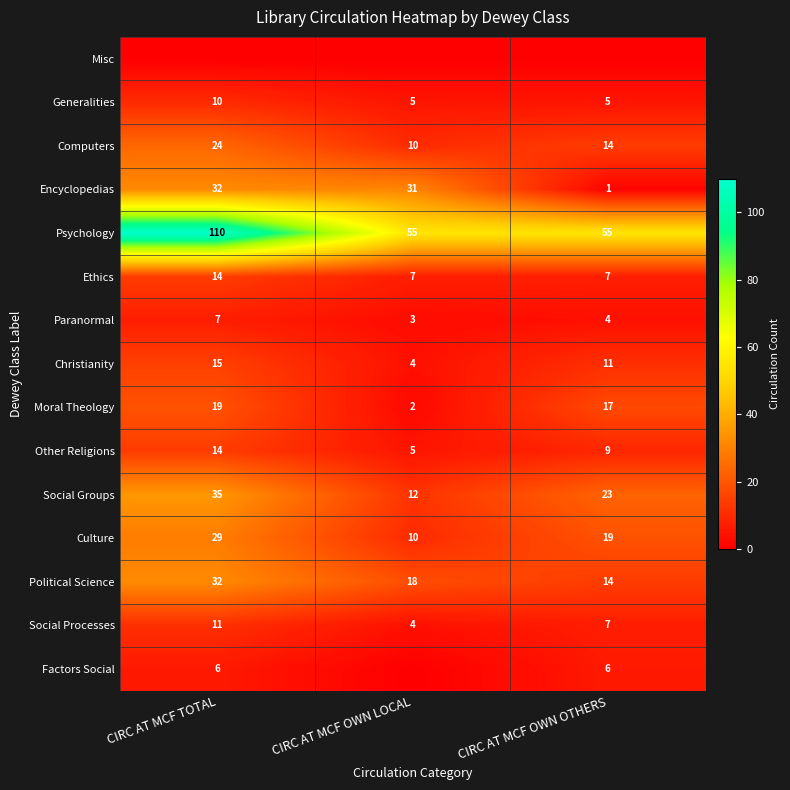

At which label does Encyclopedias reach its peak?

CIRC AT MCF TOTAL